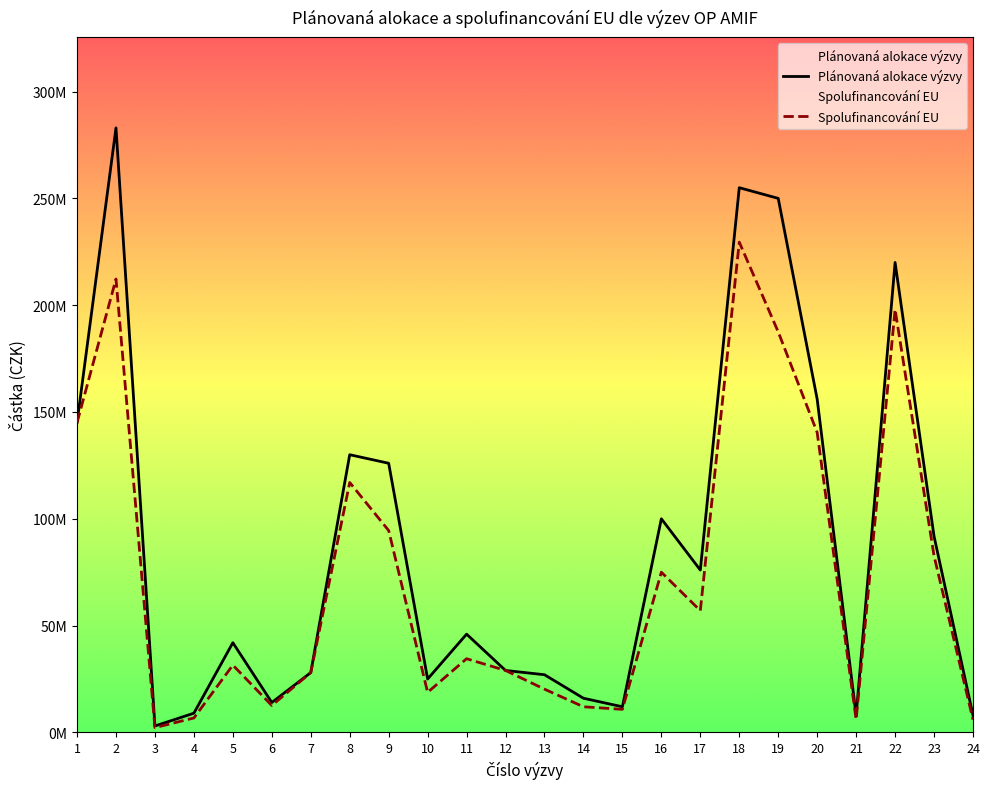

Which series has the largest total across all categories?

Plánovaná alokace výzvy